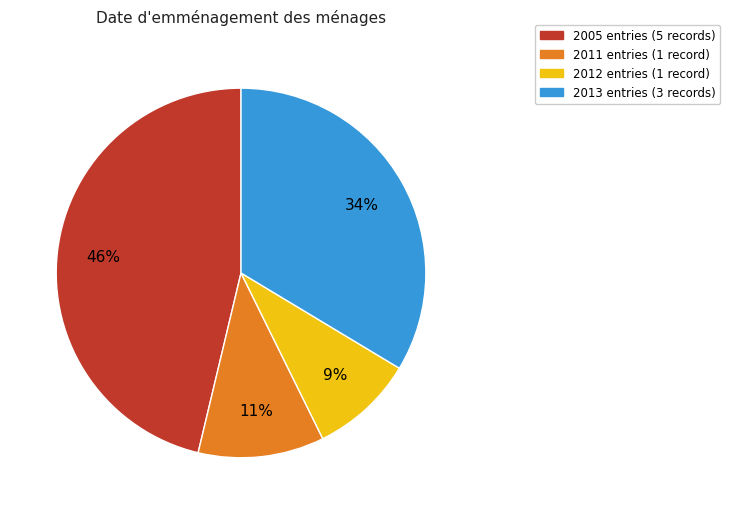

Is there any slice that represents more than half of the pie?

No